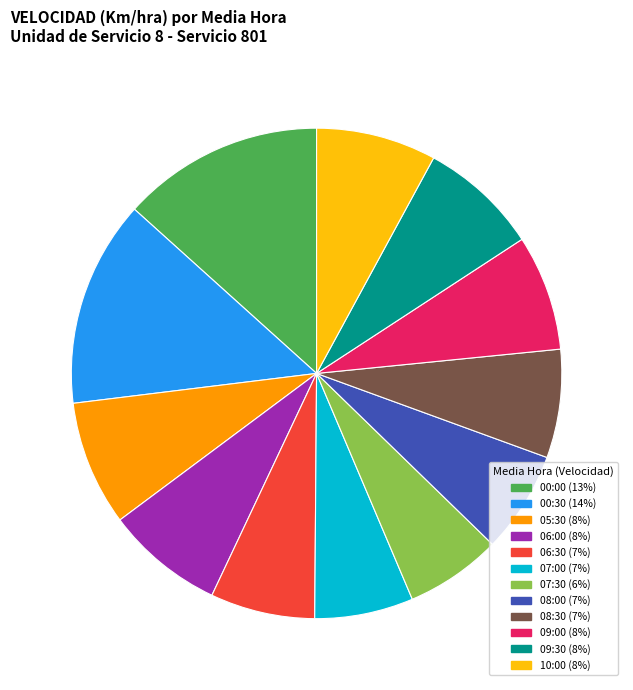

To the nearest percent, what portion does 06:00 represent?

8%